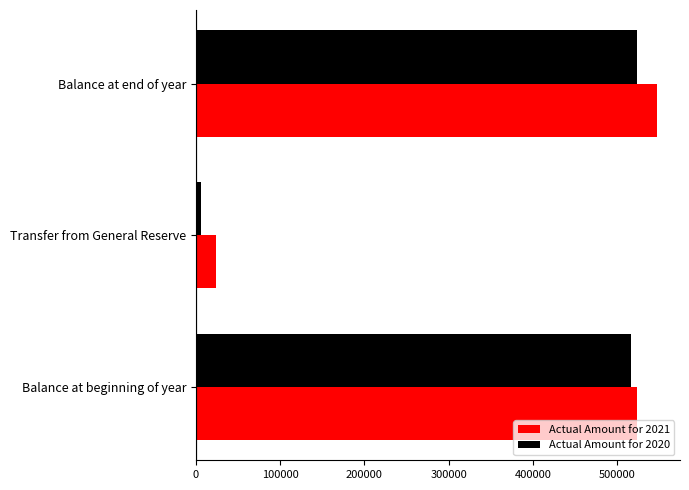

List the series in order of their peak value, highest first.

Actual Amount for 2021, Actual Amount for 2020